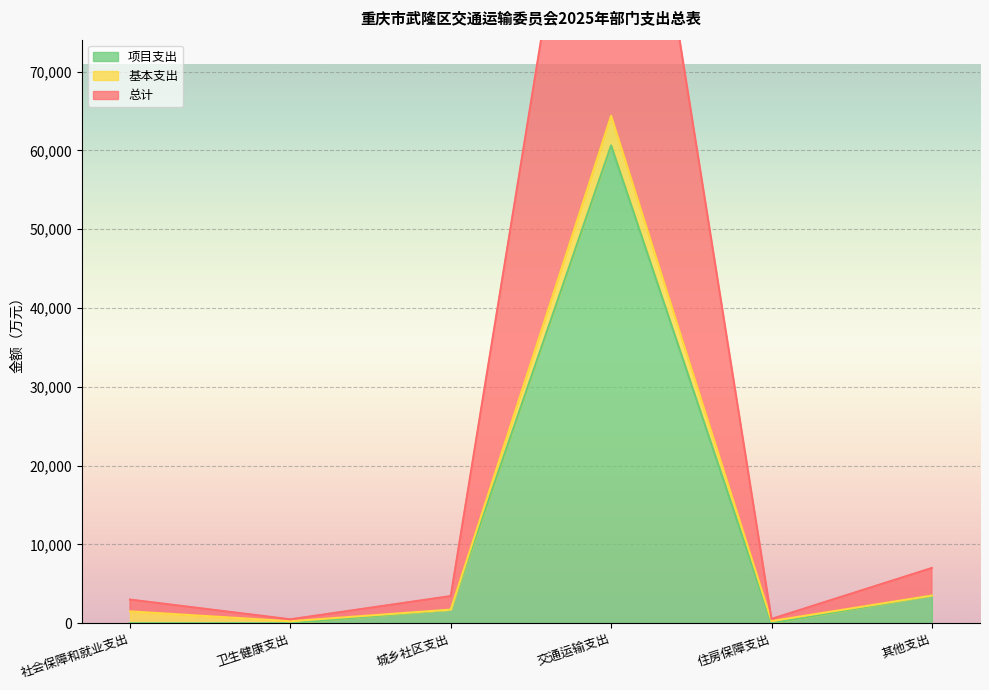

Which series has the largest total across all categories?

总计